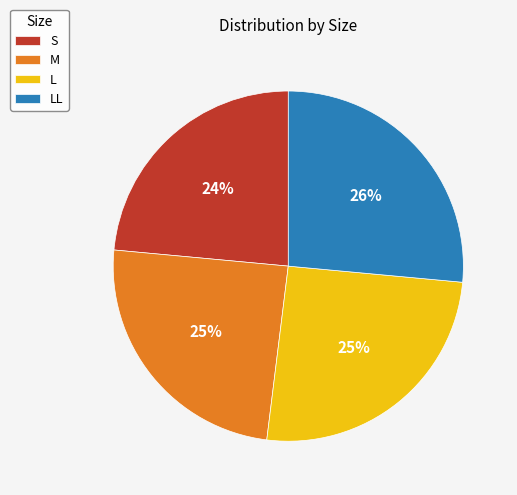

Which slice is the largest?

LL